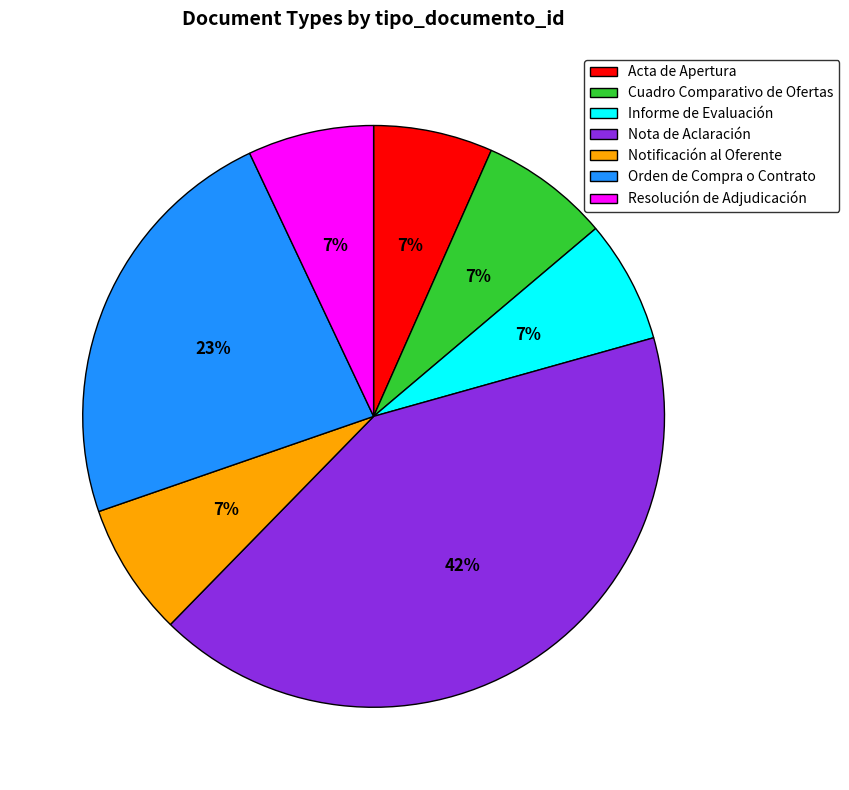

To the nearest percent, what is the average slice percentage?

14%